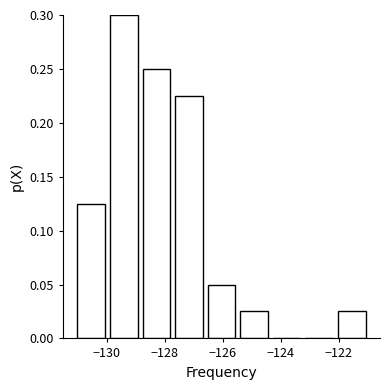

Reading left to right, list every bar in this chart as the range it spans on the x-axis followed by its height. Neither the bar edges nor the heights are printed on the chart, so give them approximately, as read against the axes.

-131.0 to -130.0: 0.125
-130.0 to -128.8: 0.300
-128.8 to -127.8: 0.250
-127.8 to -126.6: 0.225
-126.6 to -125.4: 0.050
-125.4 to -124.4: 0.025
-124.4 to -123.2: 0
-123.2 to -122.2: 0
-122.2 to -121.0: 0.025